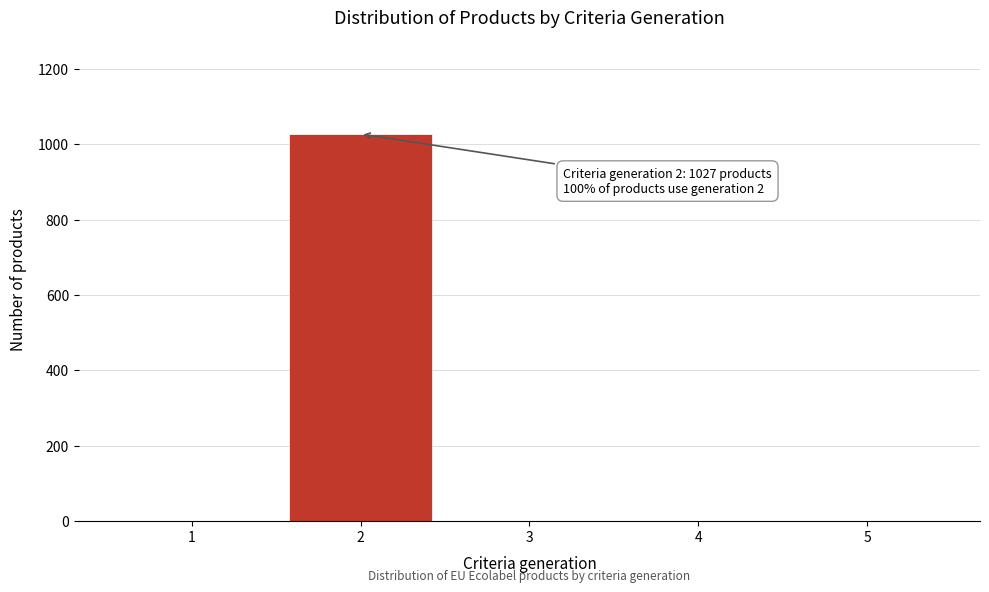

Reading left to right, extract all data points from this chart.

1=0	2=1027	3=0	4=0	5=0